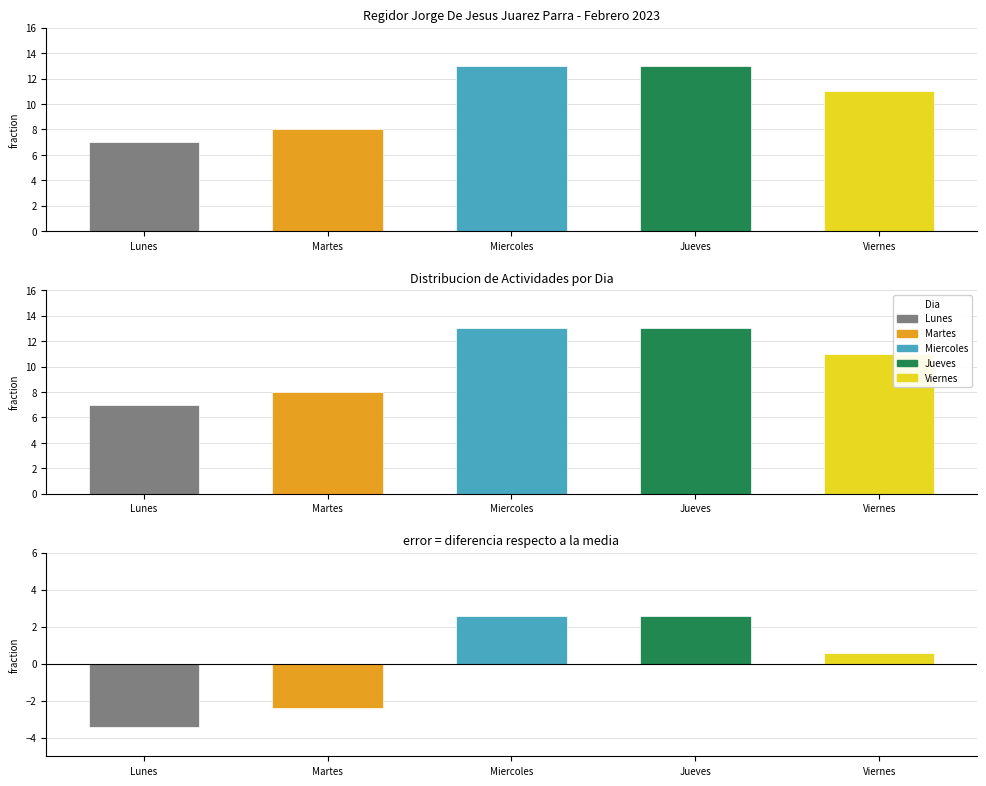

What is the average value of the Actividades series?

10.4